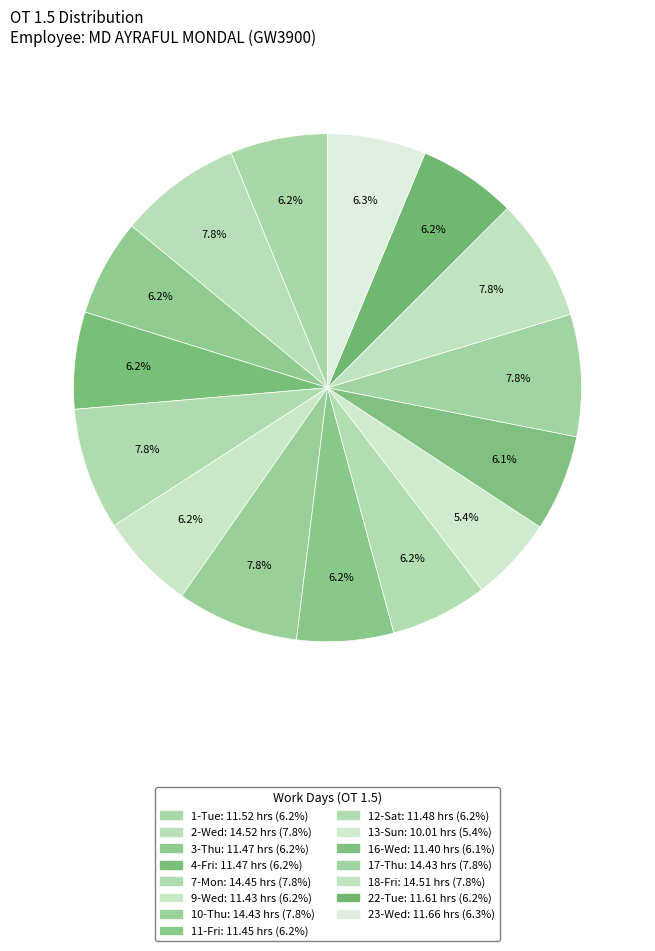

What is the largest slice in the pie chart?

2-Wed